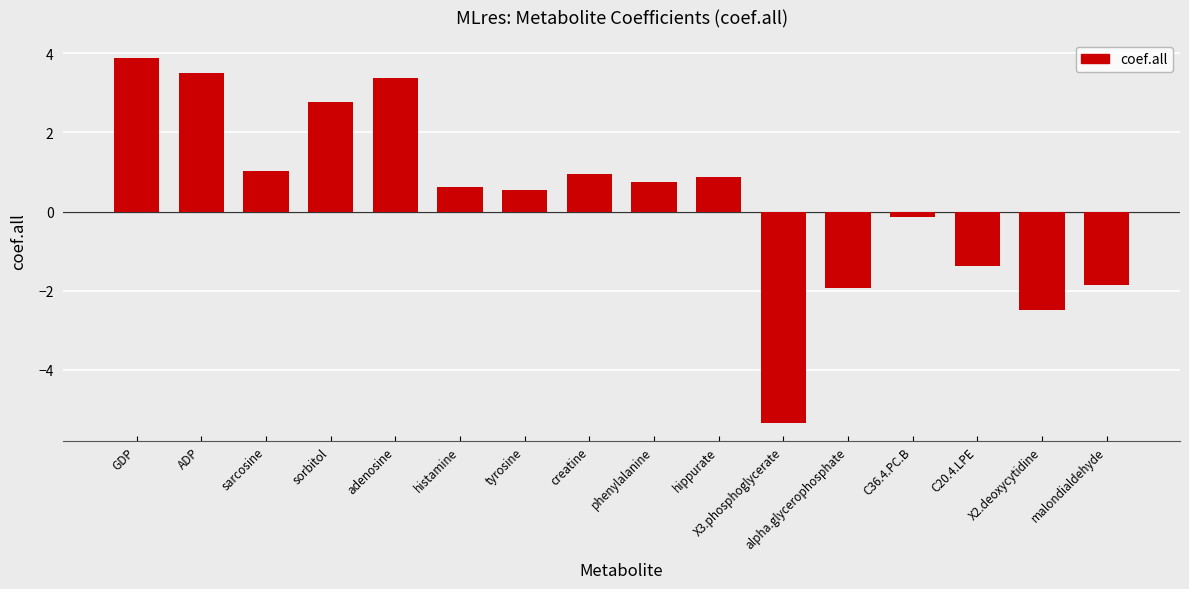

What is the difference between the maximum and minimum values?

9.2